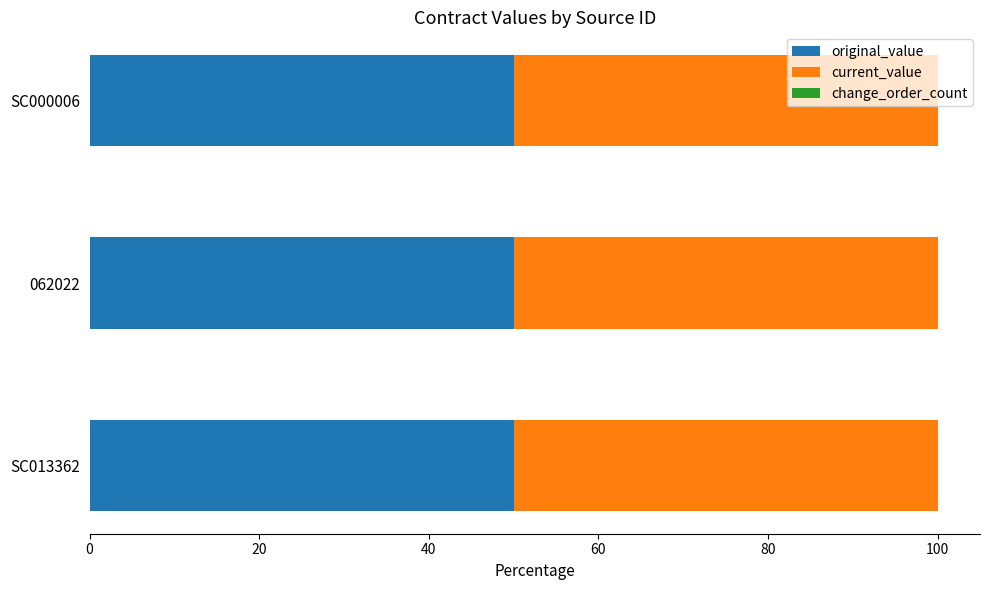

What is the total value across all series at SC000006?

100.0